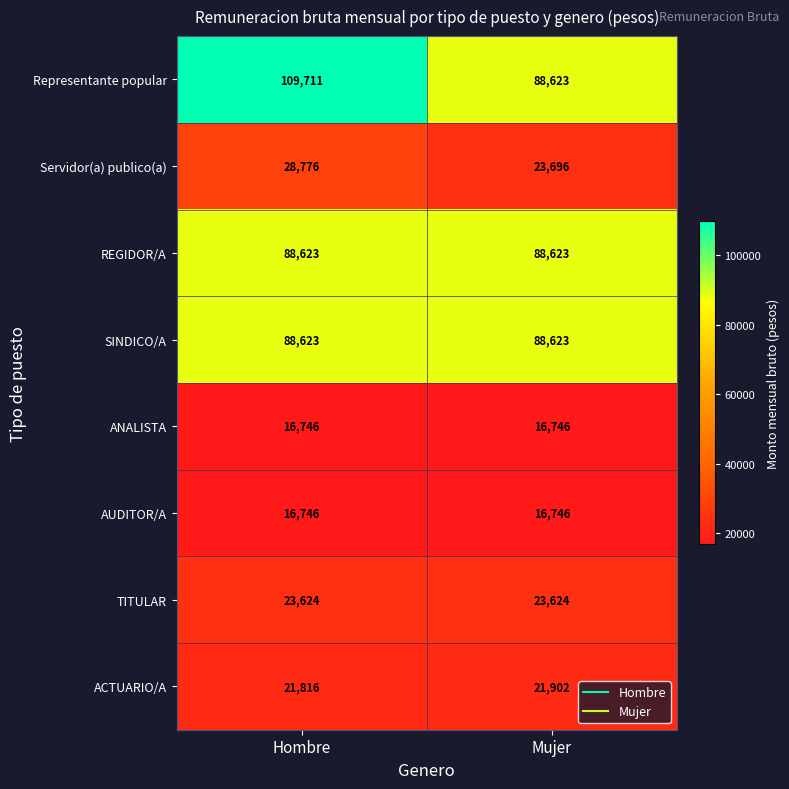

Reading left to right, what are all the values shown in this chart?

Representante popular: Hombre=109711	Mujer=88623
Servidor(a) publico(a): Hombre=28776	Mujer=23696
REGIDOR/A: Hombre=88623	Mujer=88623
SINDICO/A: Hombre=88623	Mujer=88623
ANALISTA: Hombre=16746	Mujer=16746
AUDITOR/A: Hombre=16746	Mujer=16746
TITULAR: Hombre=23624	Mujer=23624
ACTUARIO/A: Hombre=21816	Mujer=21902